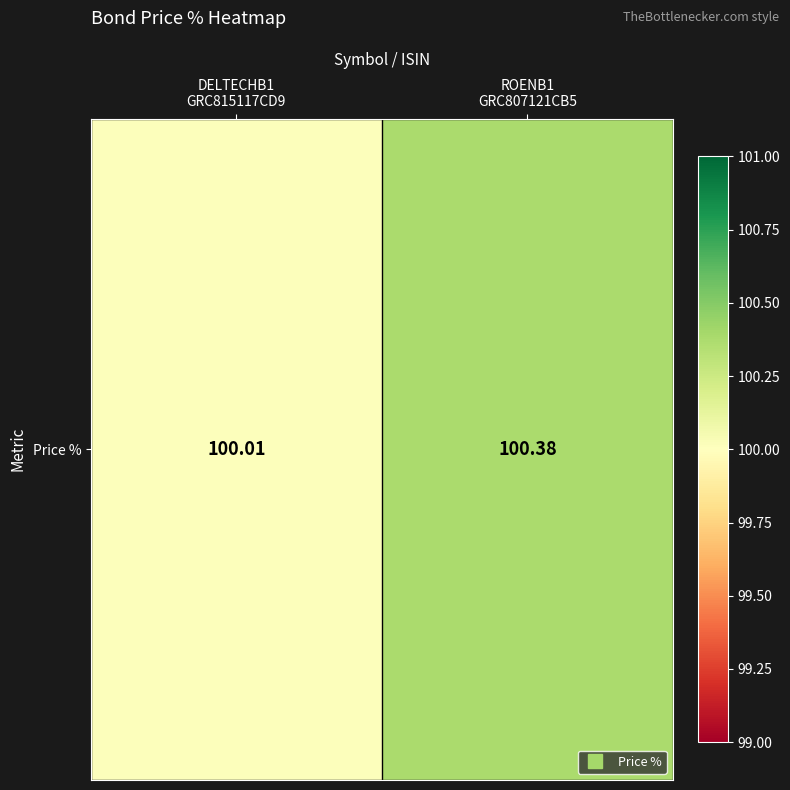

List the labels in order of value, smallest first.

DELTECHB1
GRC815117CD9, ROENB1
GRC807121CB5